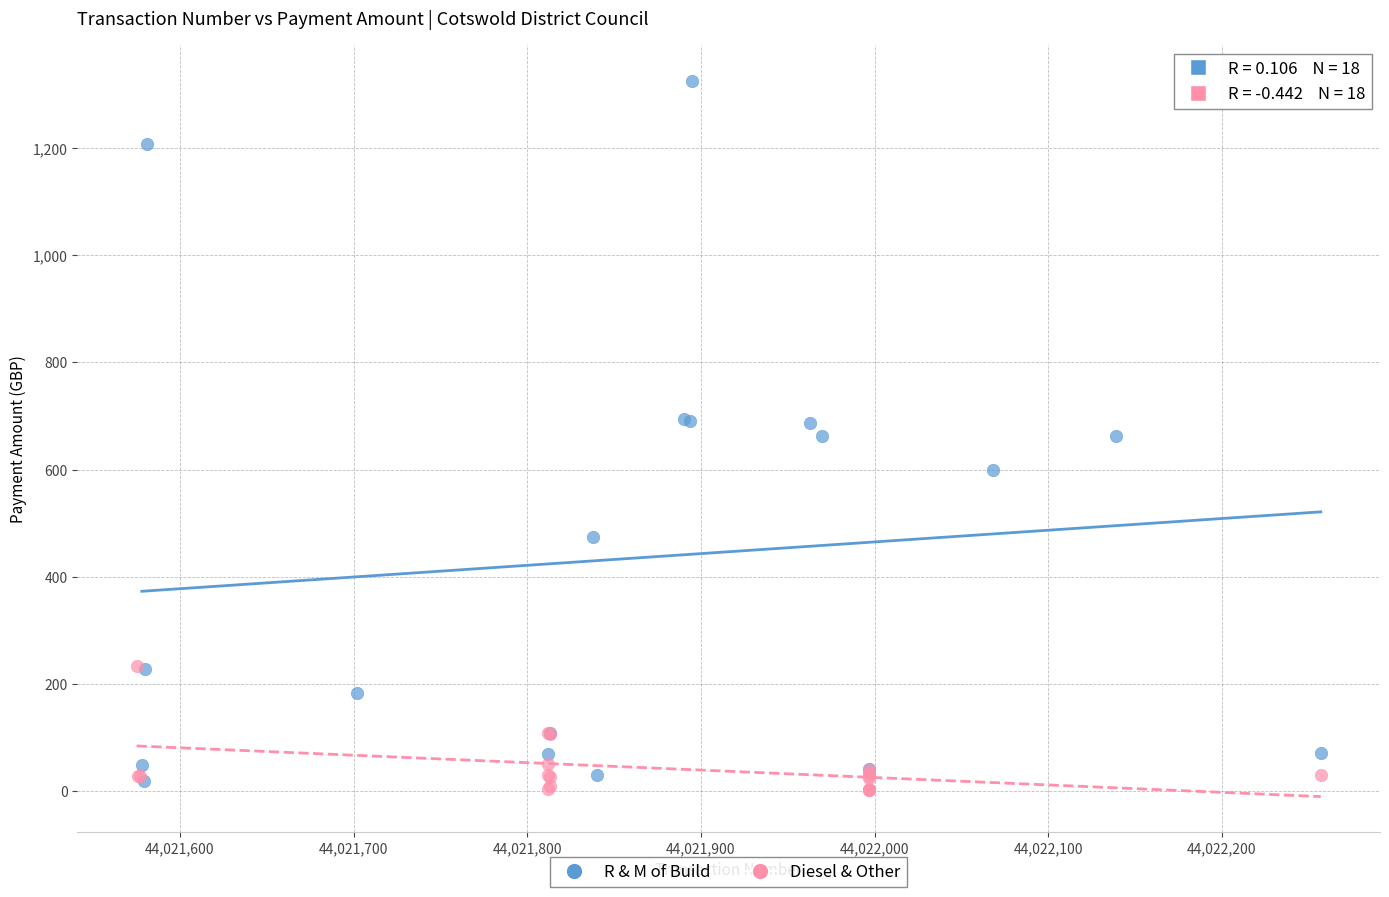

Which series reaches the maximum Y coordinate?

R & M of Build